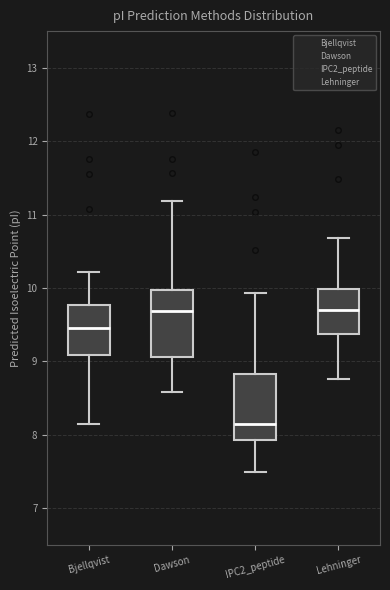

Which box has the lowest median line?

IPC2_peptide